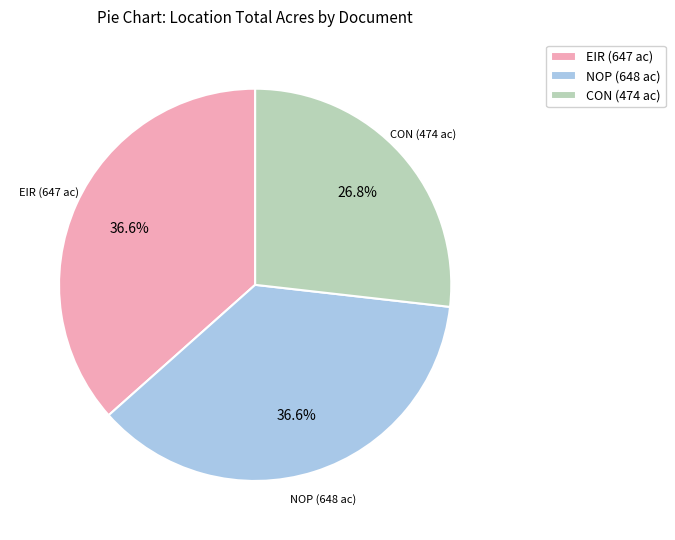

What is the smallest slice in the pie chart?

CON (474 ac)